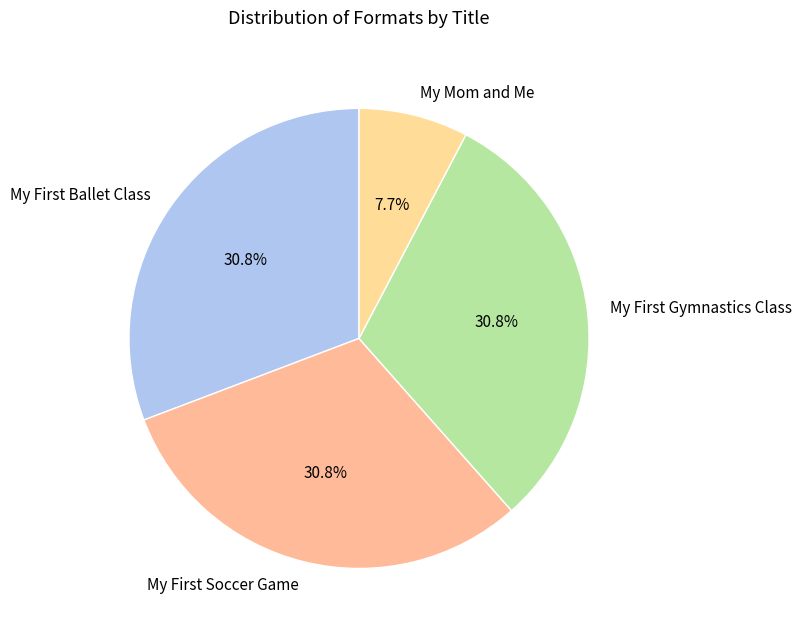

Which category has the smallest portion of the pie?

My Mom and Me